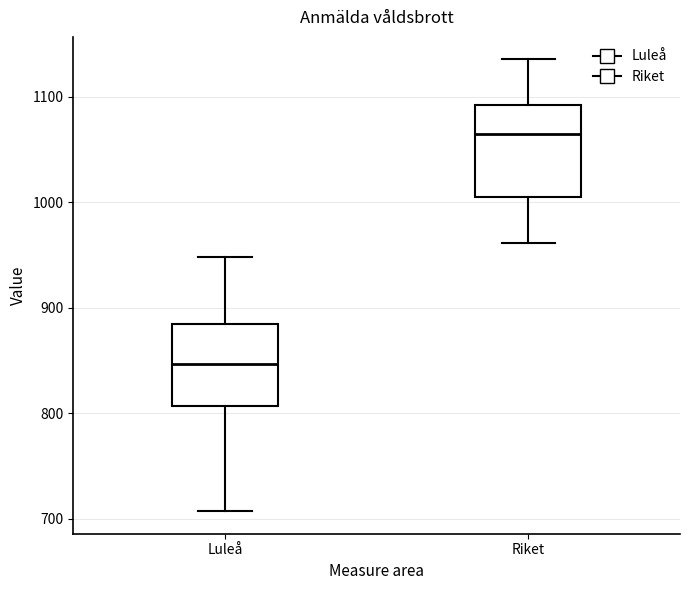

Which box is the tallest, from its lower edge to its upper edge?

Riket